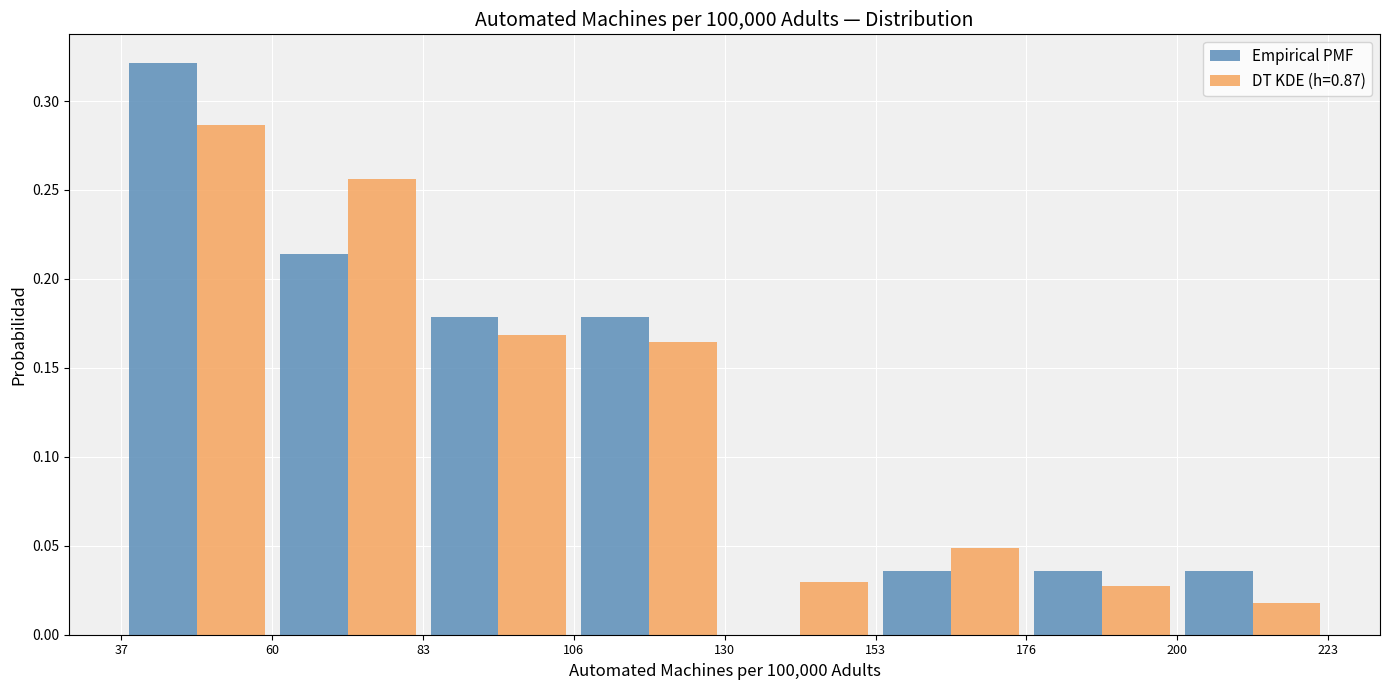

Reading left to right, list every range on the x-axis with the height of the bar of each series over it. The values are not printed on the chart, so give them approximately, as read against the axis.

37 to 60: Empirical PMF=0.320	DT KDE (h=0.87)=0.285
60 to 83: Empirical PMF=0.215	DT KDE (h=0.87)=0.255
83 to 106: Empirical PMF=0.180	DT KDE (h=0.87)=0.170
106 to 130: Empirical PMF=0.180	DT KDE (h=0.87)=0.165
130 to 153: Empirical PMF=0	DT KDE (h=0.87)=0.030
153 to 176: Empirical PMF=0.035	DT KDE (h=0.87)=0.050
176 to 200: Empirical PMF=0.035	DT KDE (h=0.87)=0.030
200 to 223: Empirical PMF=0.035	DT KDE (h=0.87)=0.020